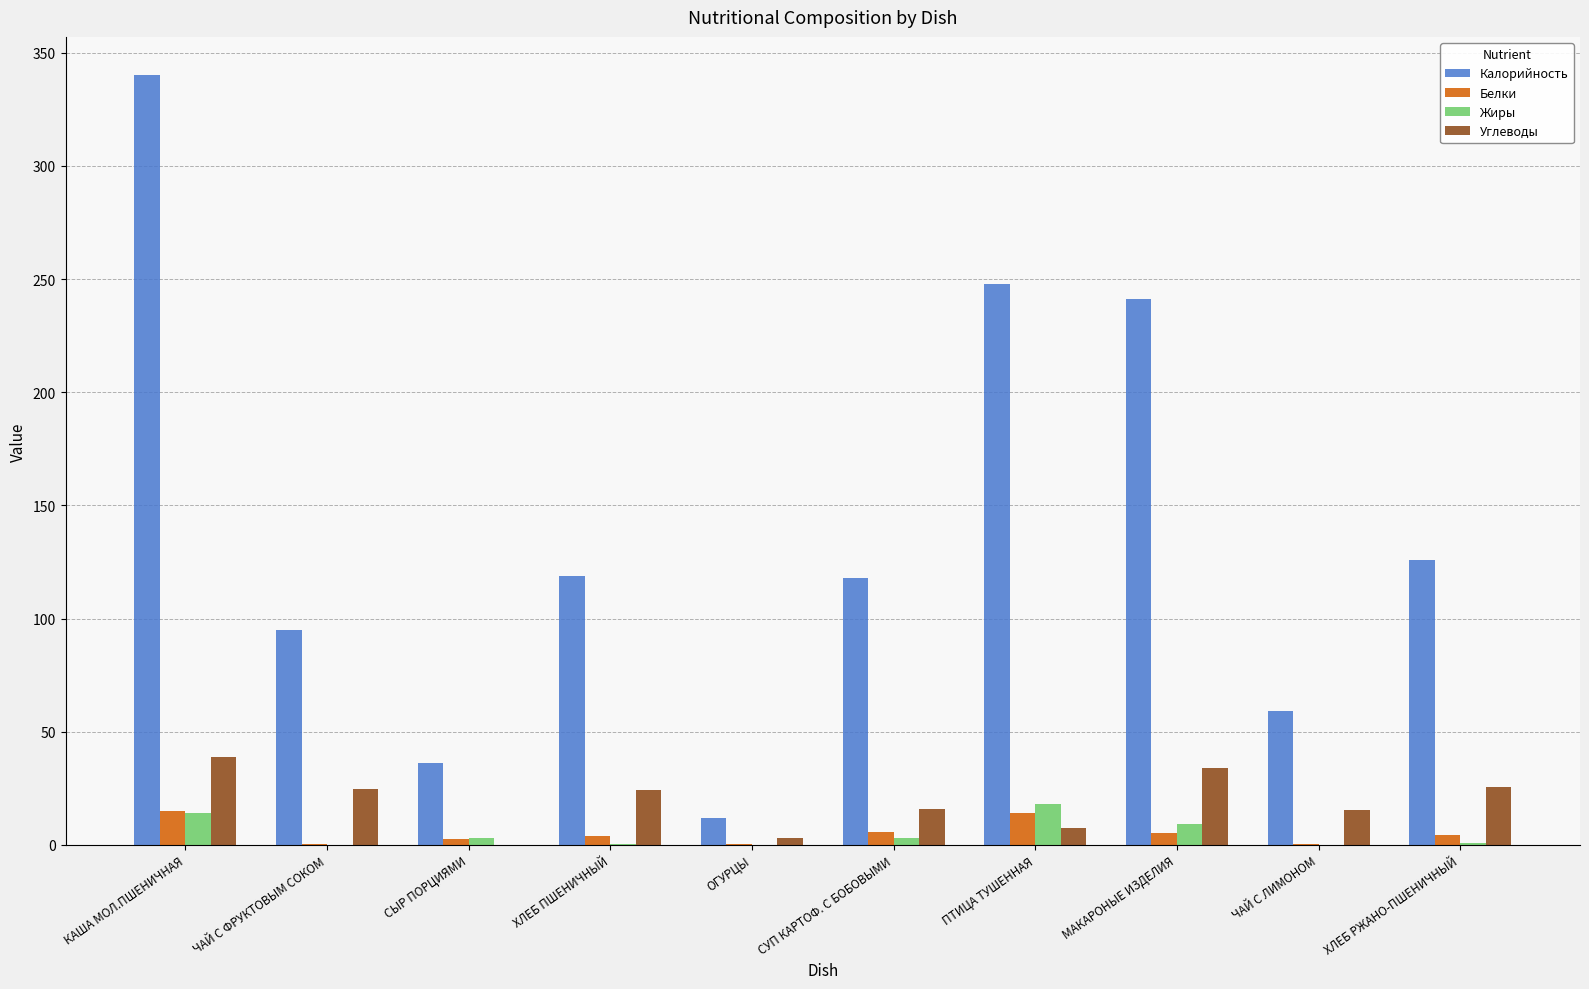

Is it true that Калорийность equals 126.0 at ХЛЕБ РЖАНО-ПШЕНИЧНЫЙ?

True